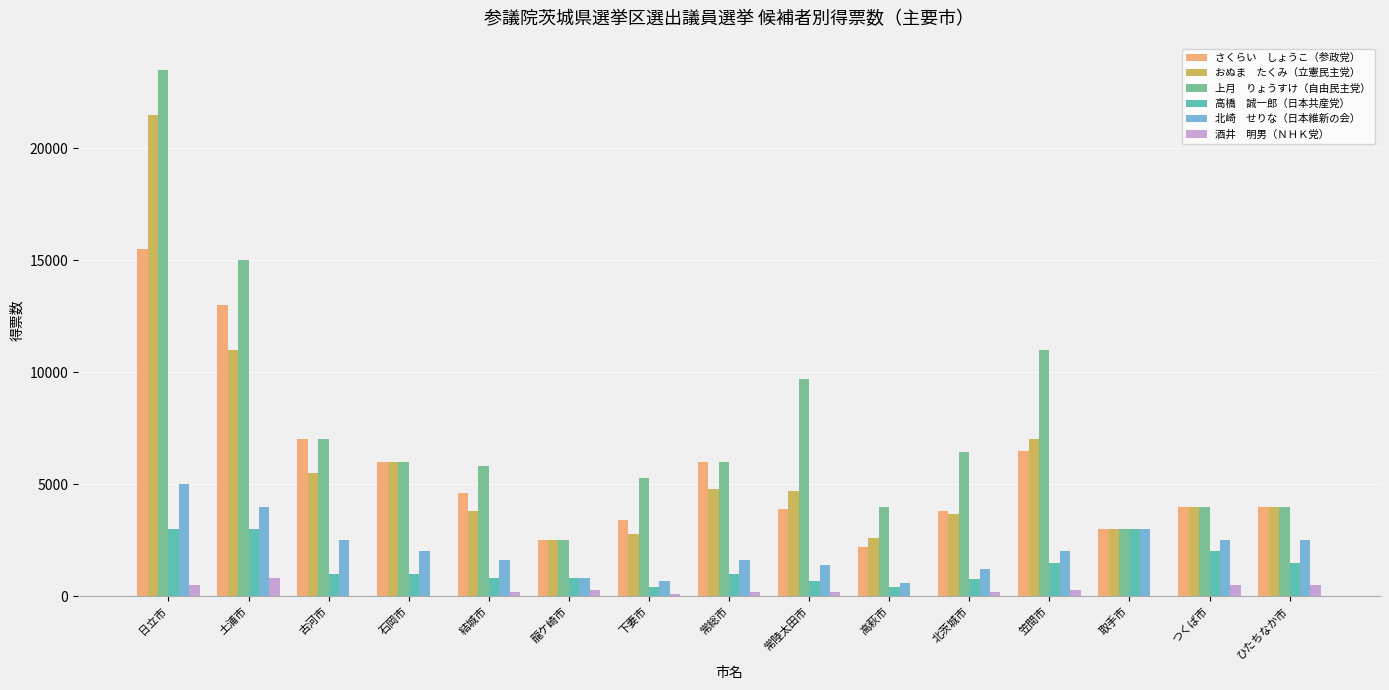

At which category is the sum across all series the highest?

日立市